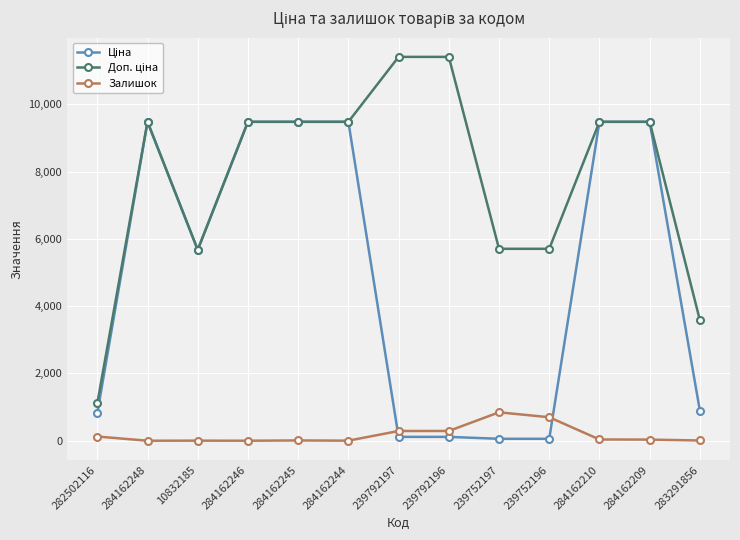

At how many categories does at least one series exceed 2565?

12